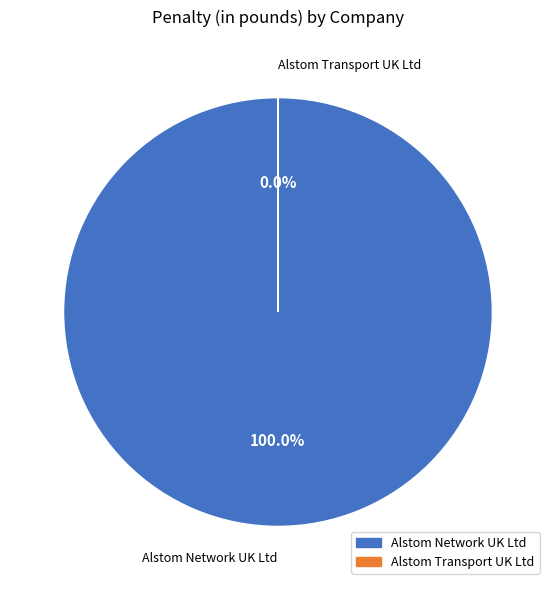

Which category has the biggest portion of the pie?

Alstom Network UK Ltd